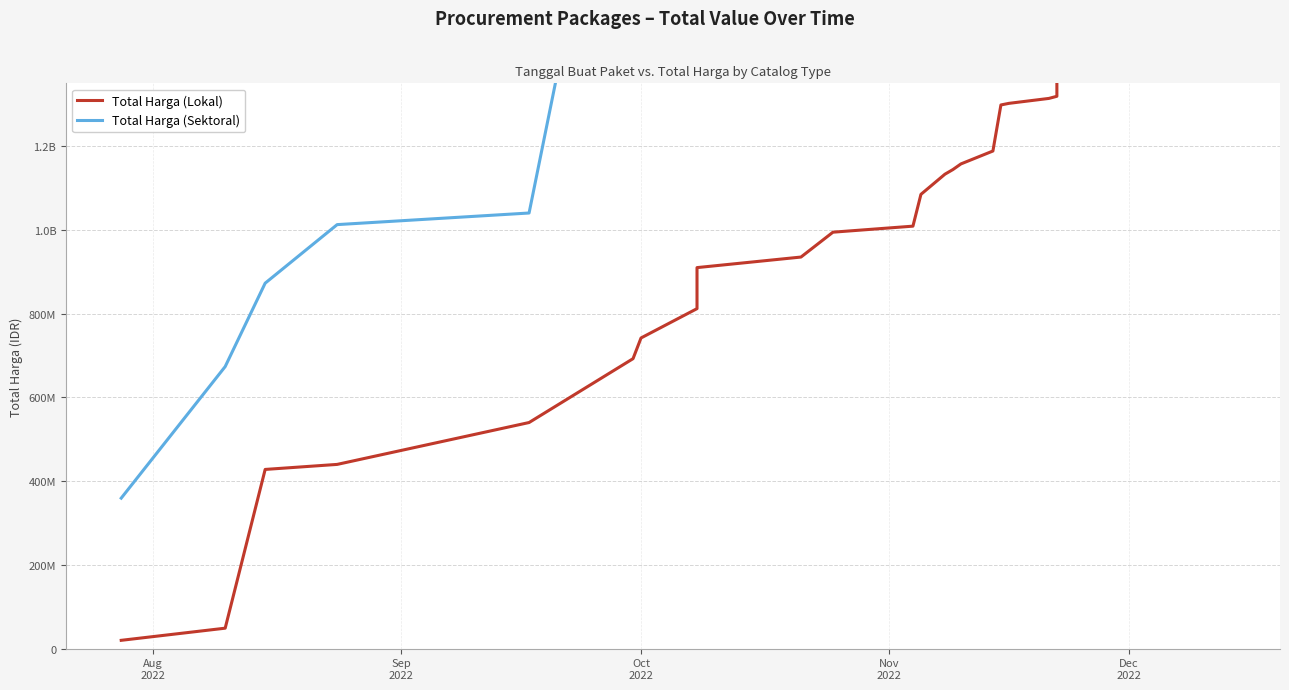

Is the value of Total Harga (Sektoral) at 19 greater than the value of Total Harga (Lokal) at 19?

Yes